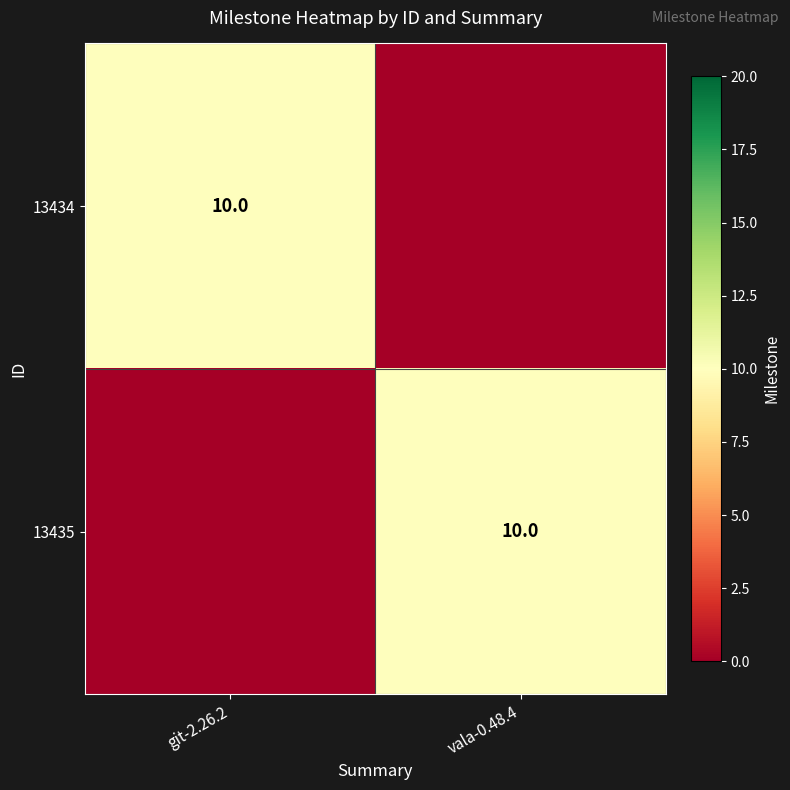

True or false: 13434 has a value of 14 at git-2.26.2.

False